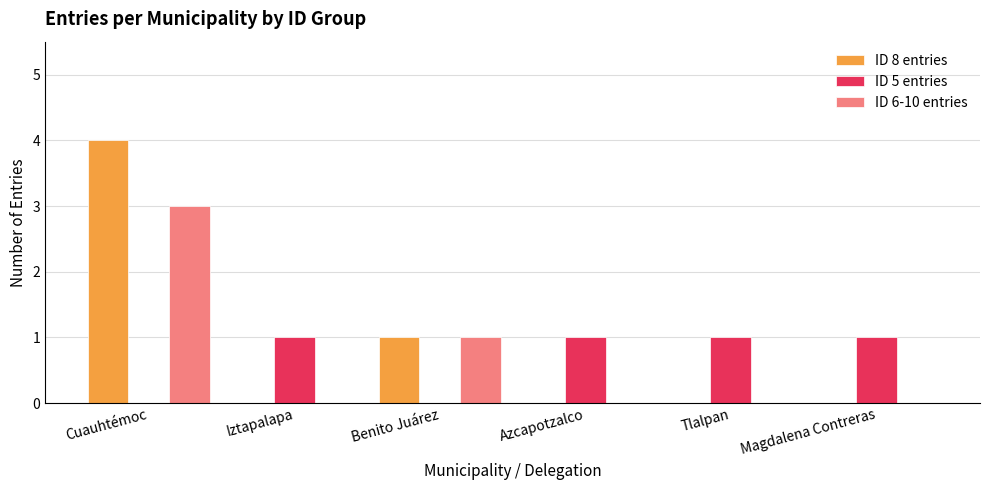

Which label corresponds to the largest value in the chart?

Cuauhtémoc